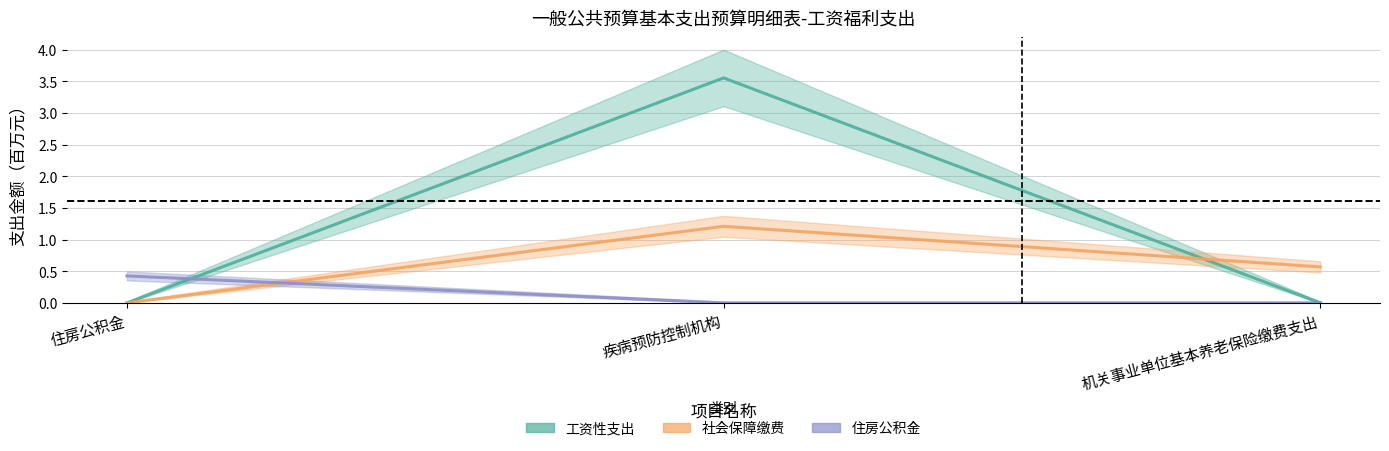

Does the chart have visible grid lines?

Yes